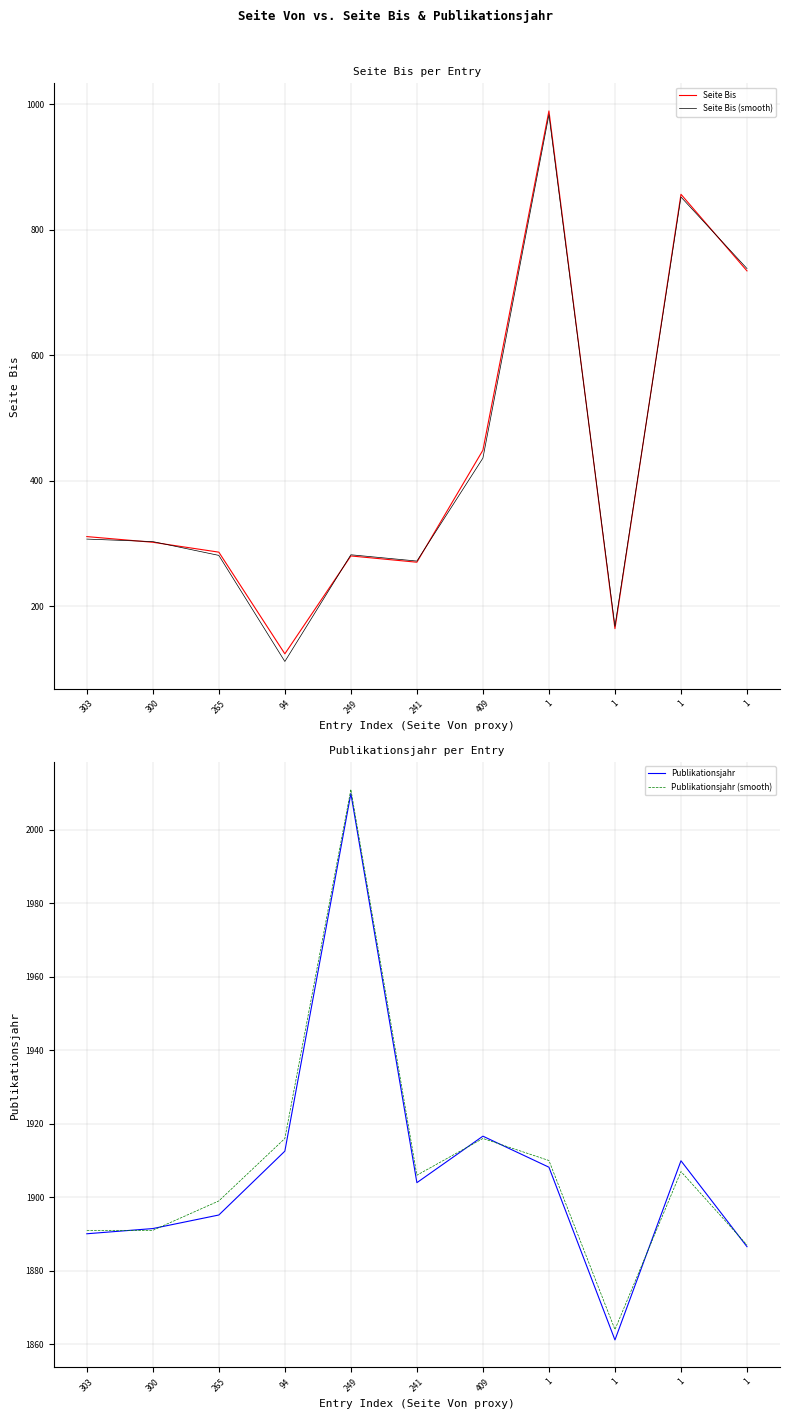

What is the sum of all Publikationsjahr values?

20985.6